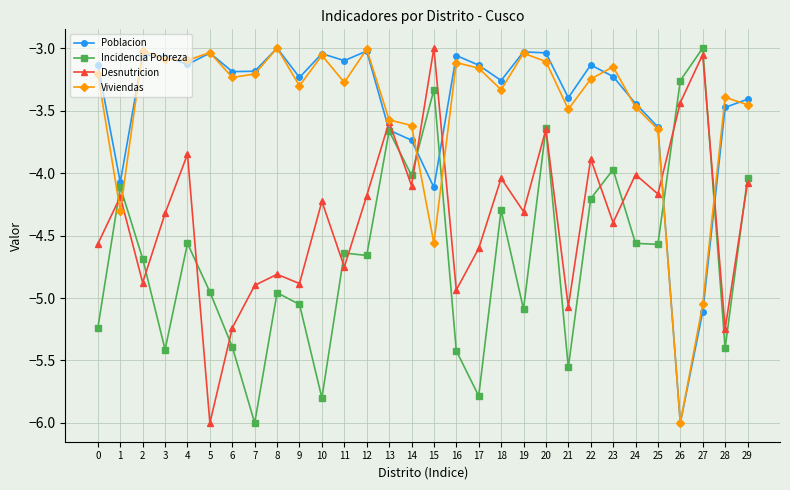

What is the smallest value displayed?

-6.0